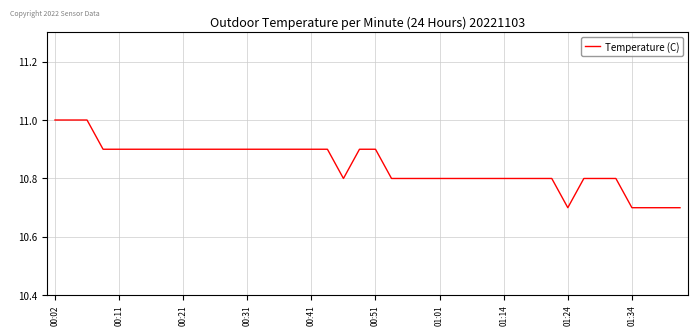

What is the difference between the maximum and minimum values?

0.3